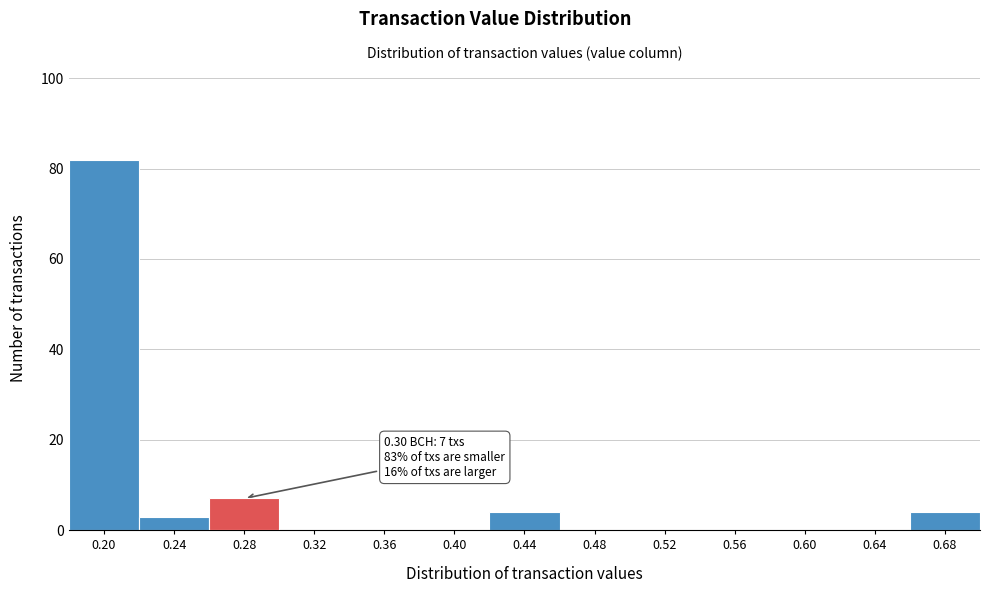

Reading left to right, what are all the values shown in this chart?

0.20=82	0.24=3	0.28=7	0.32=0	0.36=0	0.40=0	0.44=4	0.48=0	0.52=0	0.56=0	0.60=0	0.64=0	0.68=4